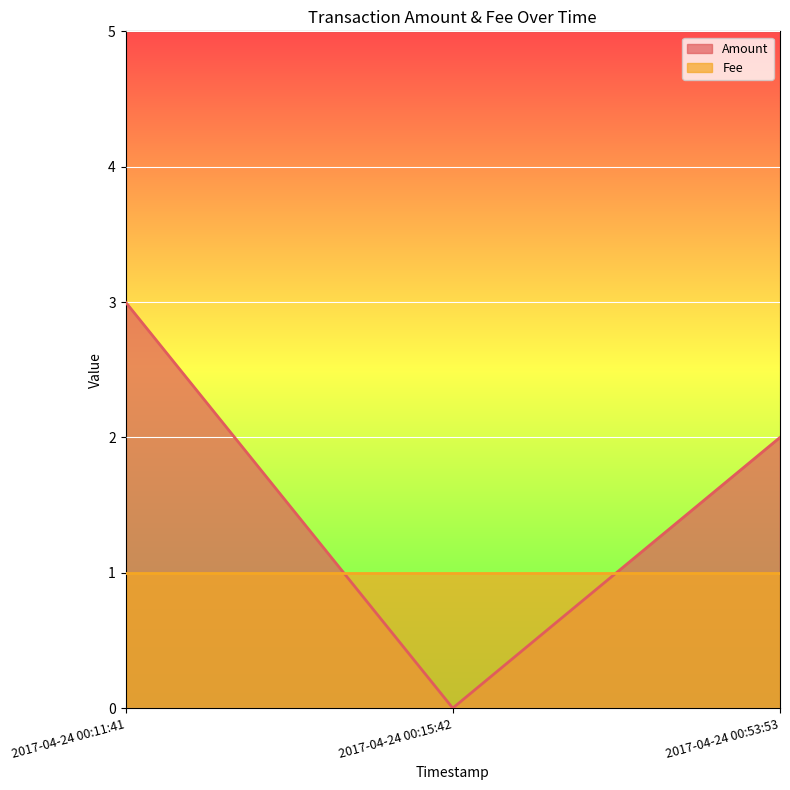

What is the value of the 1st point from the left?

3